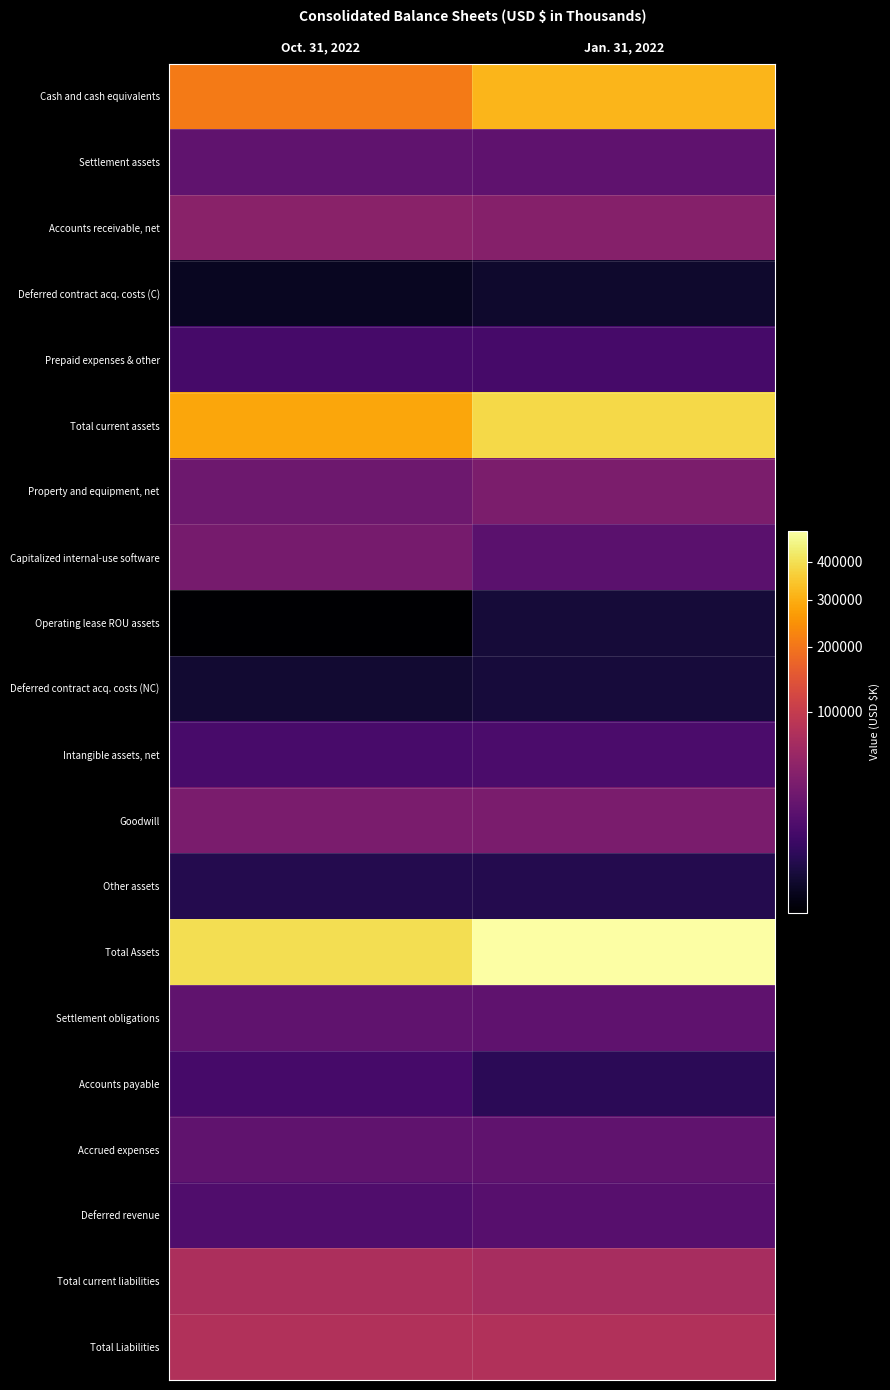

At which category does the chart reach its minimum across all series?

Oct. 31, 2022